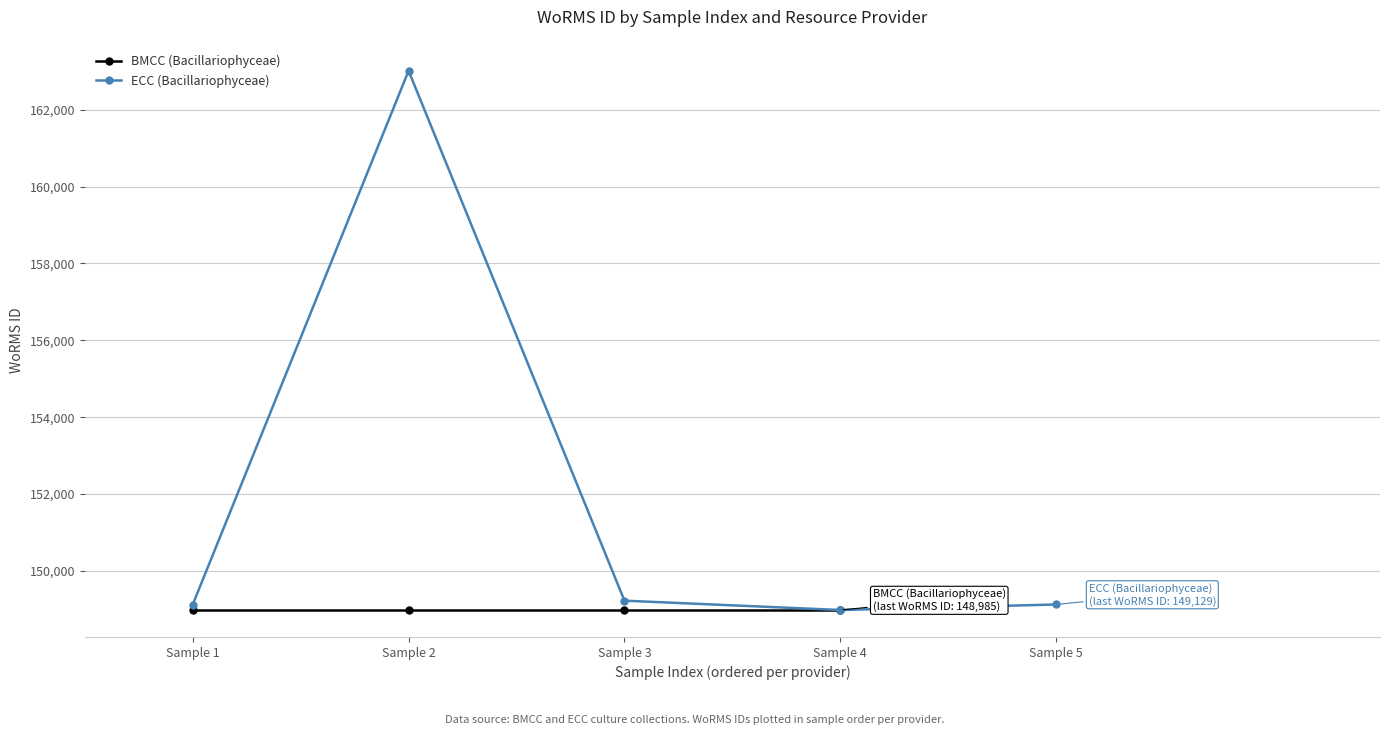

What is the difference between the values at Sample 1 and Sample 2?

13887